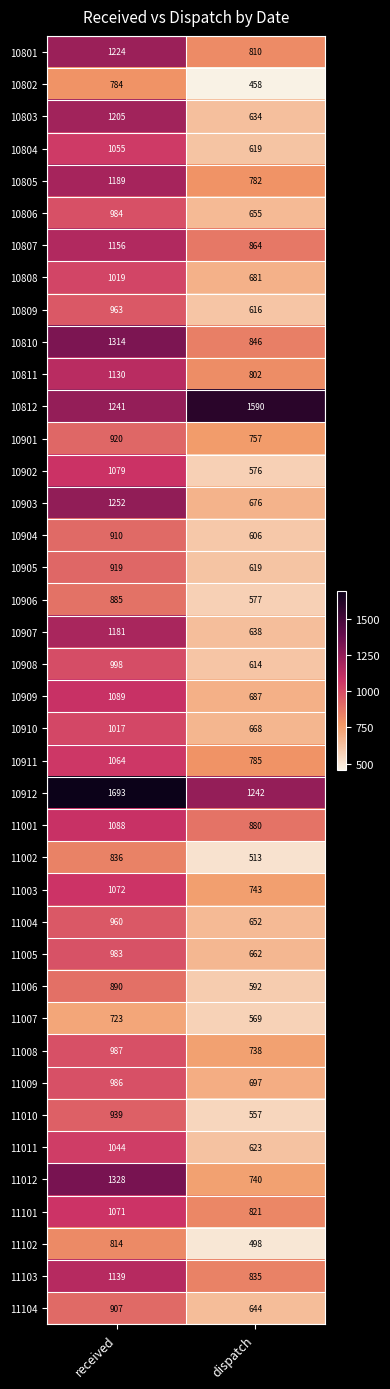

True or false: 10807 has a value of 1156 at received.

True